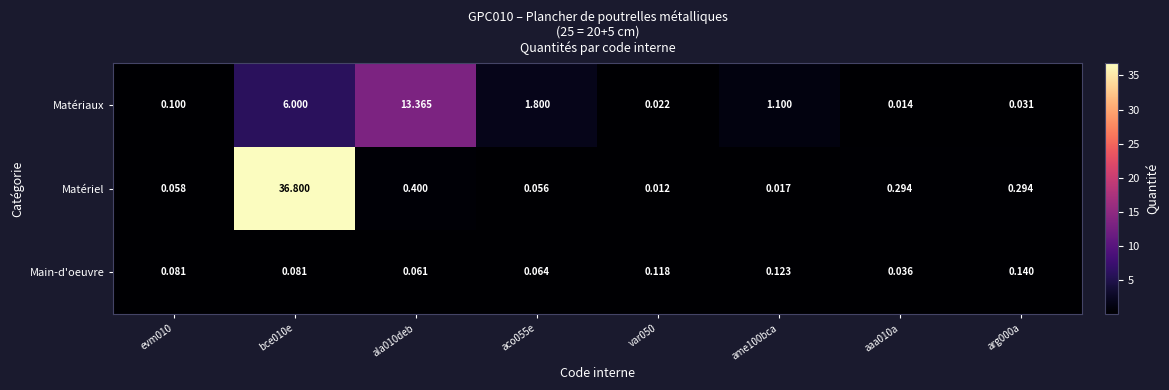

At ame100bca, list the series in order from largest to smallest.

Matériaux, Main-d'oeuvre, Matériel